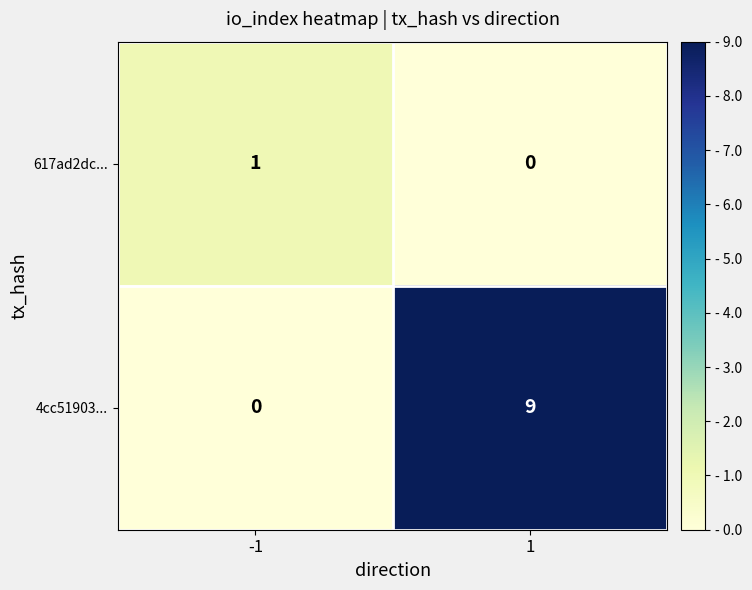

What is the difference between the maximum and minimum values in the 4cc51903... series?

9